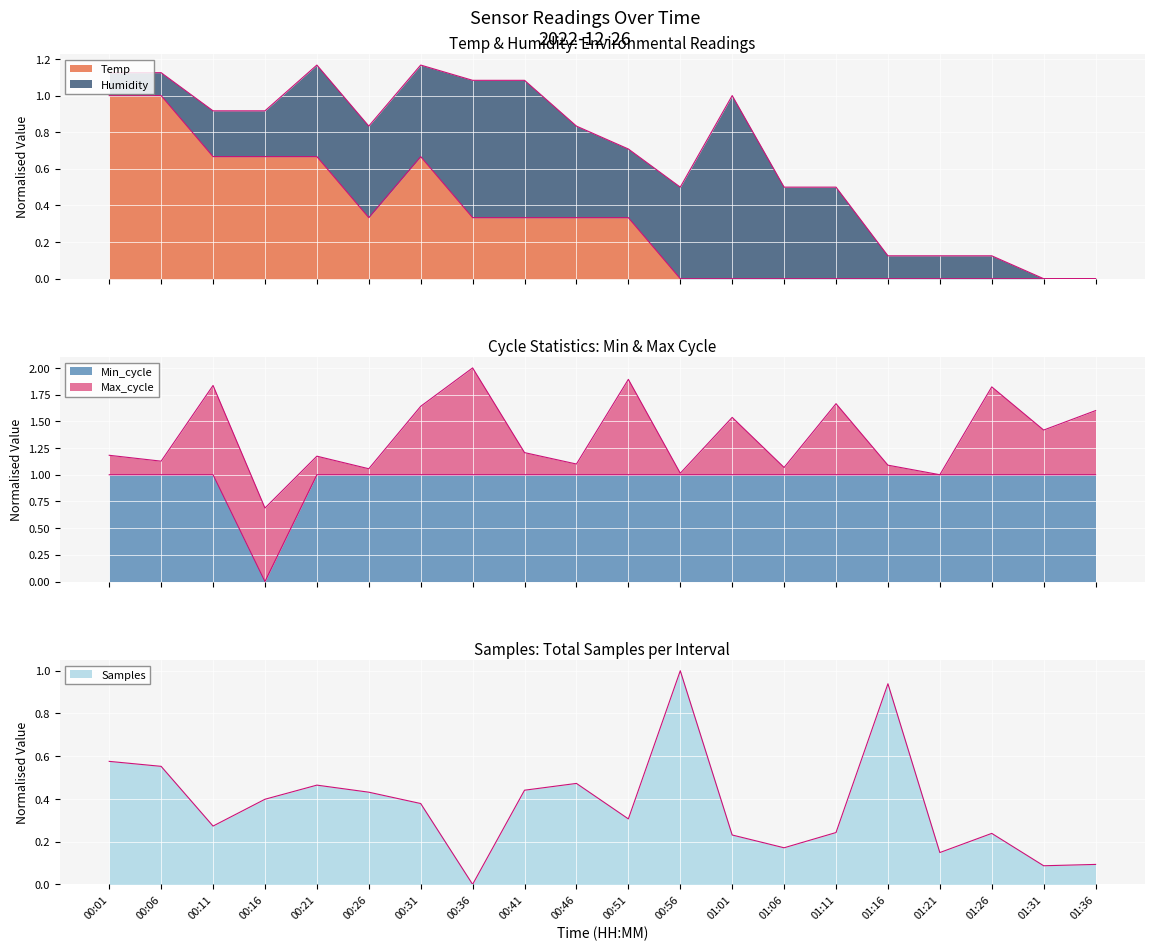

In Samples, how many points are higher than both neighbors (excluding endpoints)?

5